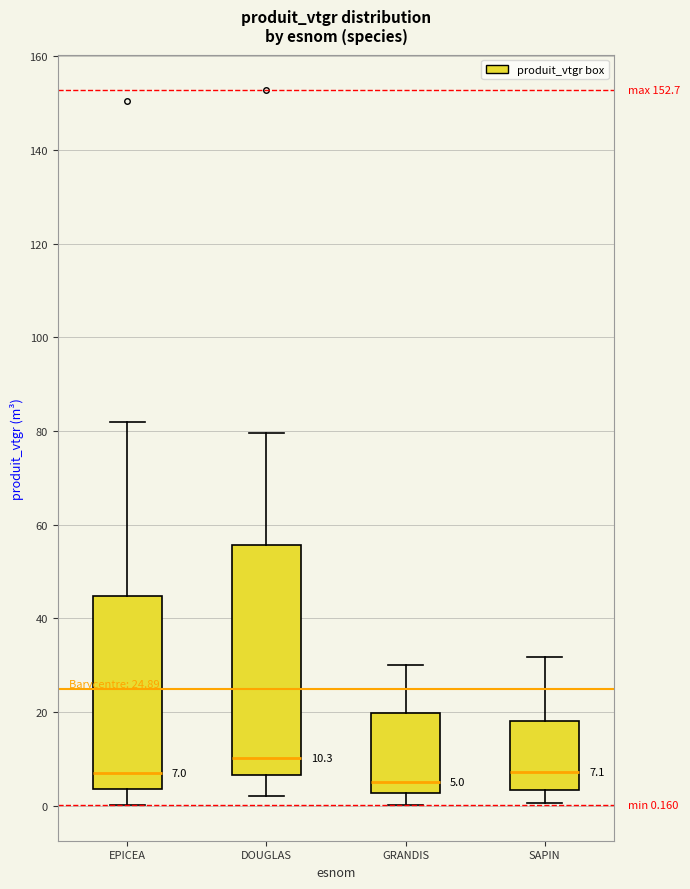

Which box has the highest median line?

DOUGLAS